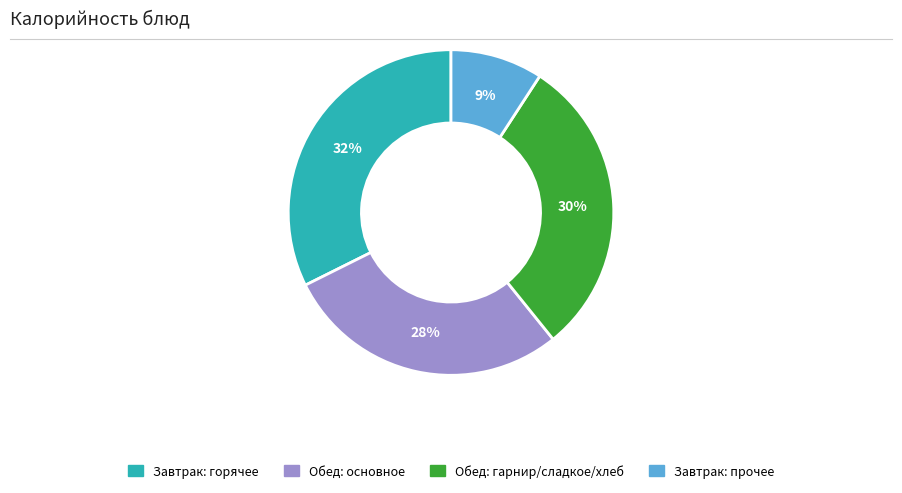

To the nearest percent, what is the difference between the largest and smallest slice percentages?

23%